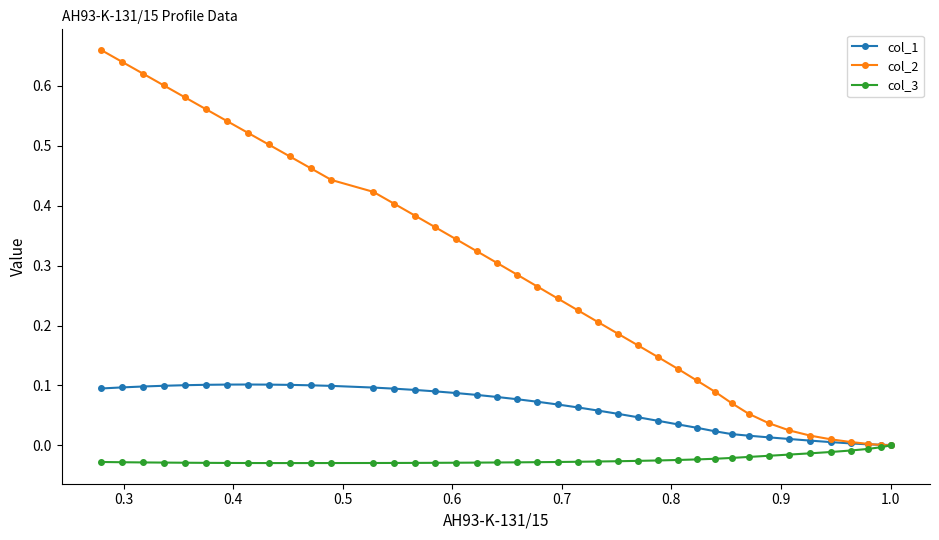

List the series in order of their peak value, lowest first.

col_3, col_1, col_2